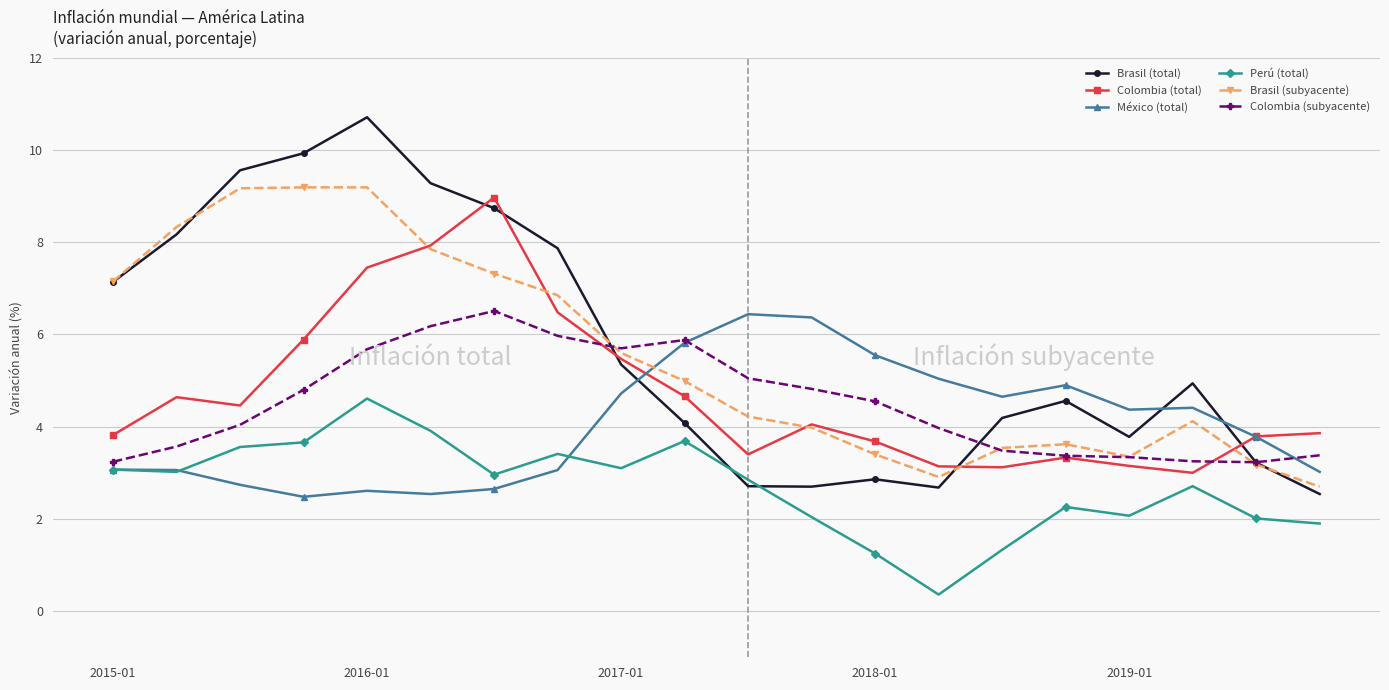

What is the value of the Colombia (subyacente) point at the 8th from the left?

6.0